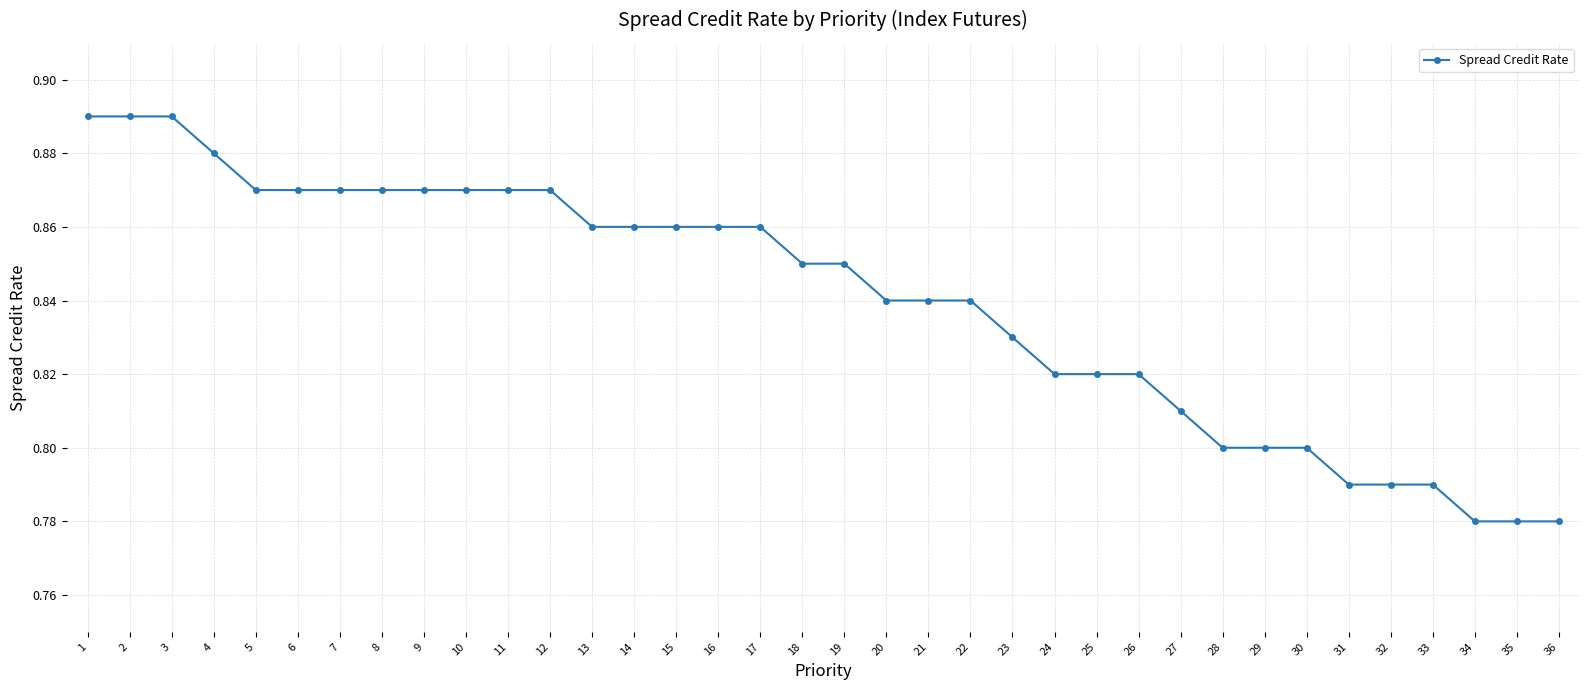

How many lines are shown in the chart?

1